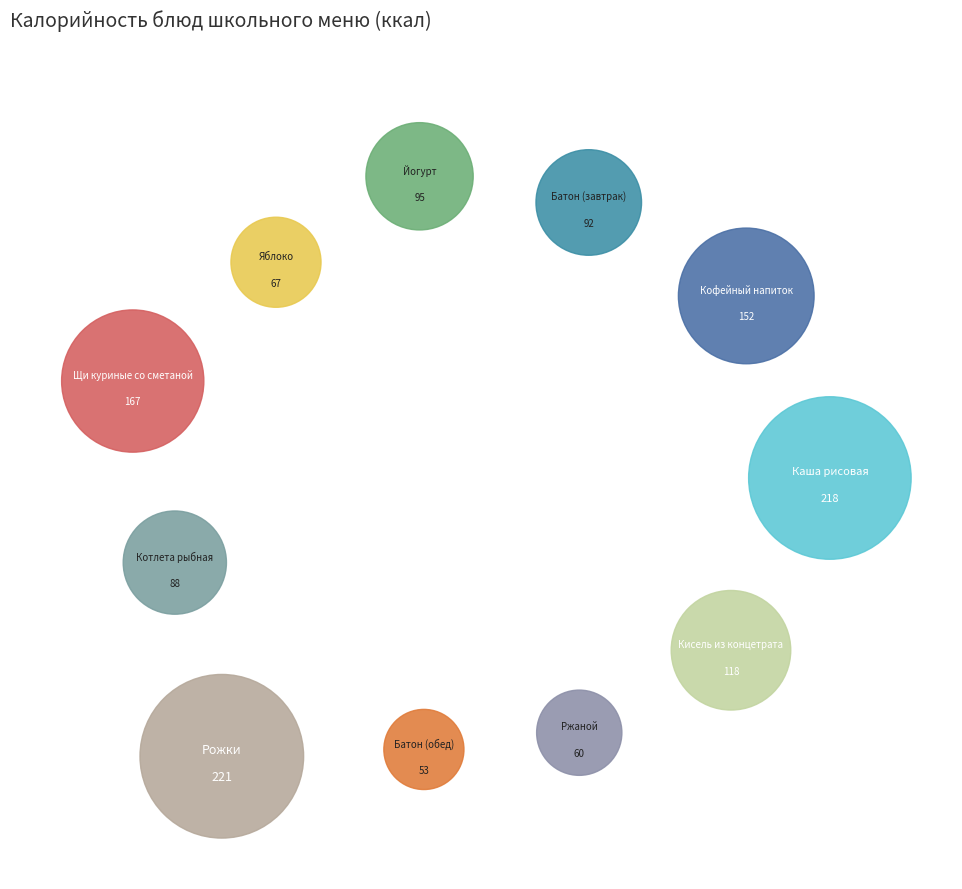

Count the number of slices in the pie.

11